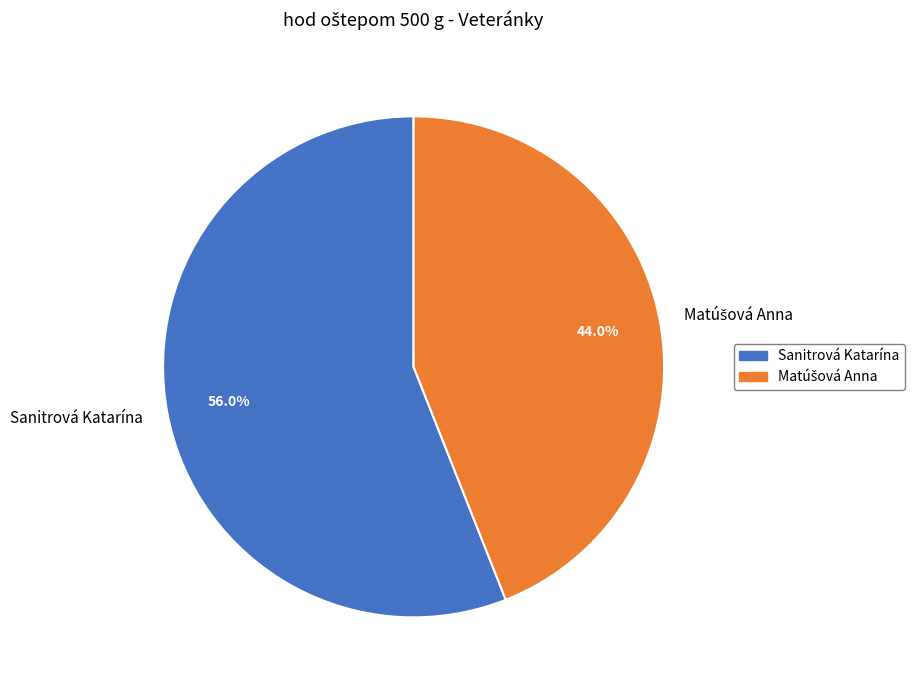

Which category has the biggest portion of the pie?

Sanitrová Katarína